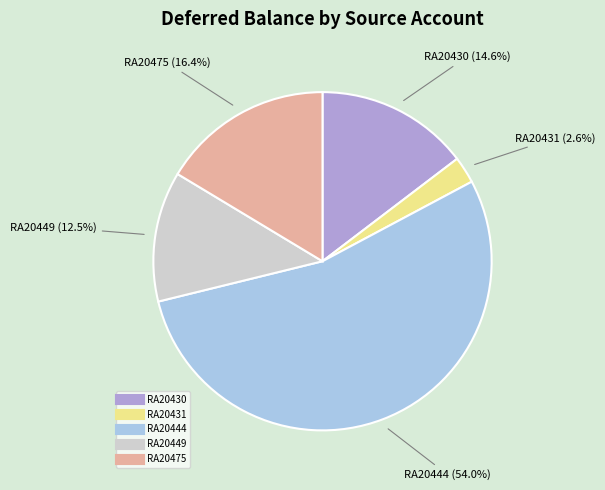

Does any single category account for the majority?

Yes